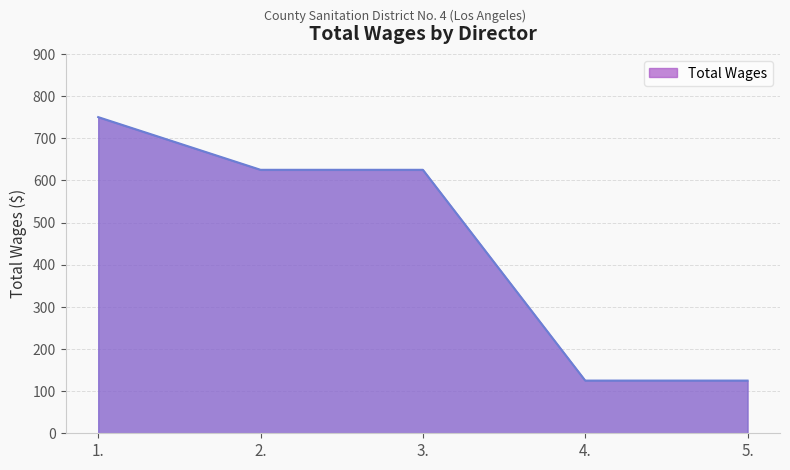

At which category does the chart reach its peak across all series?

1.